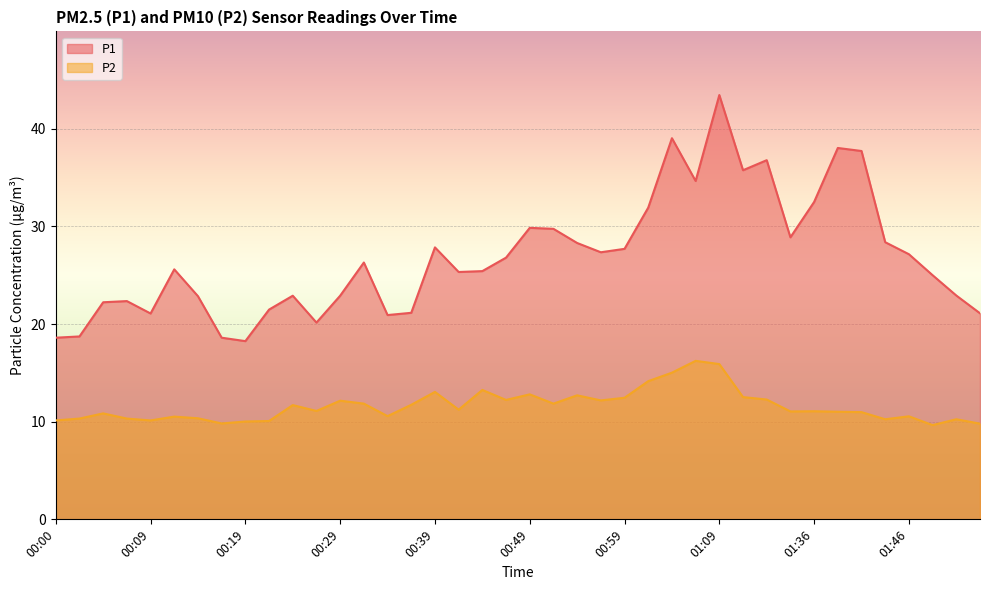

What is the greatest value displayed?

43.5